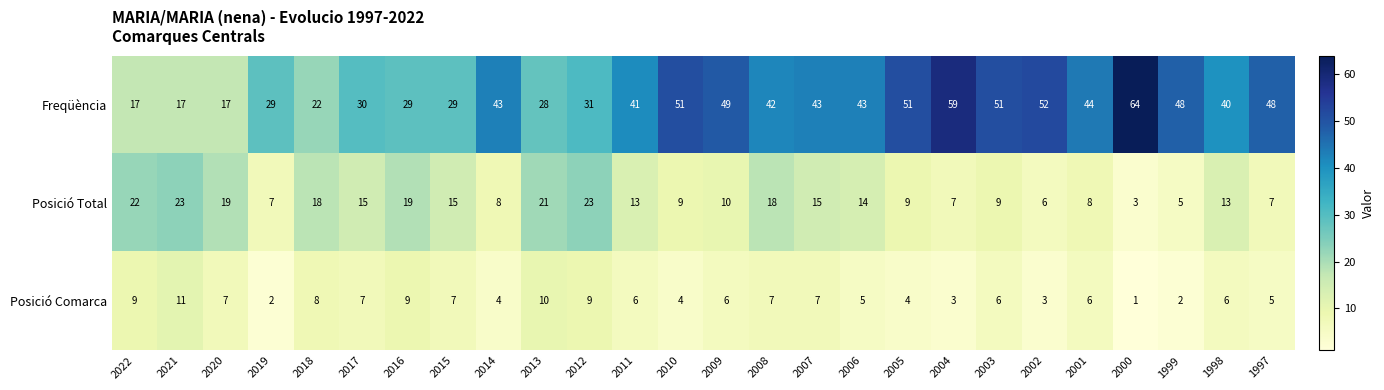

At 2010, list the series in order from largest to smallest.

Freqüència, Posició Total, Posició Comarca